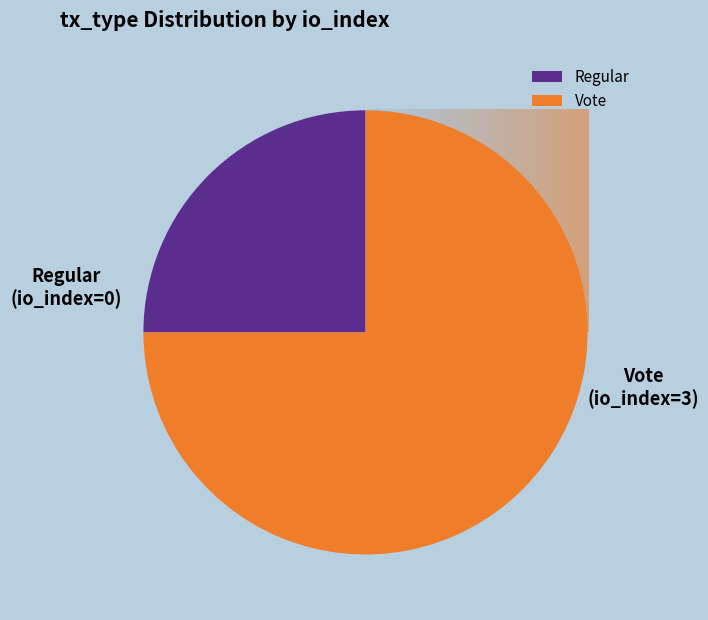

Is the sum of Regular and Vote greater than half?

Yes